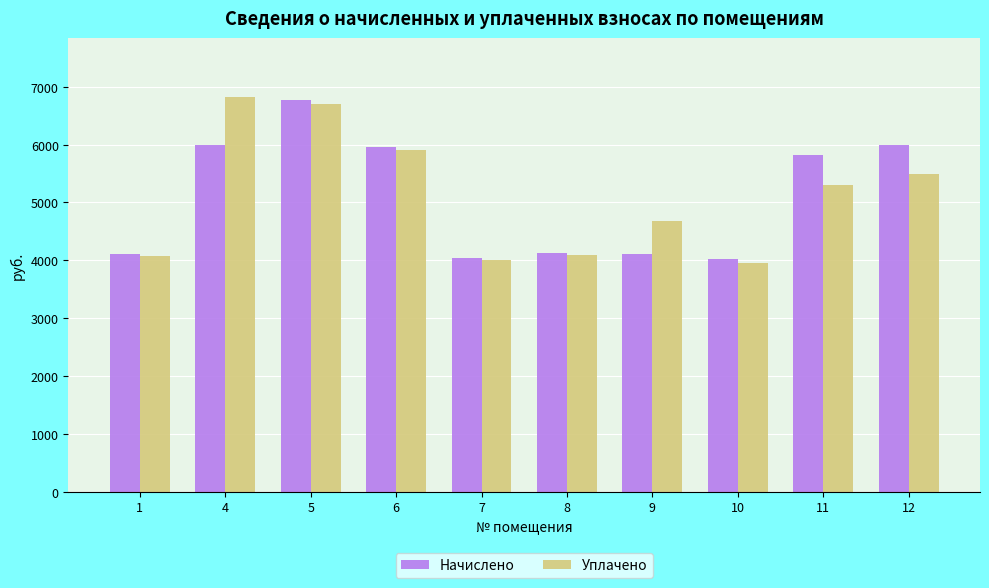

Is the value of Начислено at 12 greater than the value of Уплачено at 10?

Yes